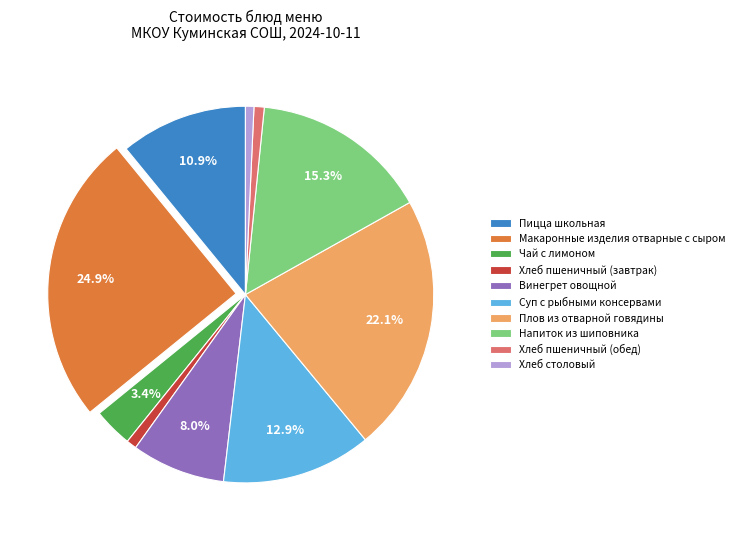

What is the largest slice in the pie chart?

Макаронные изделия отварные с сыром